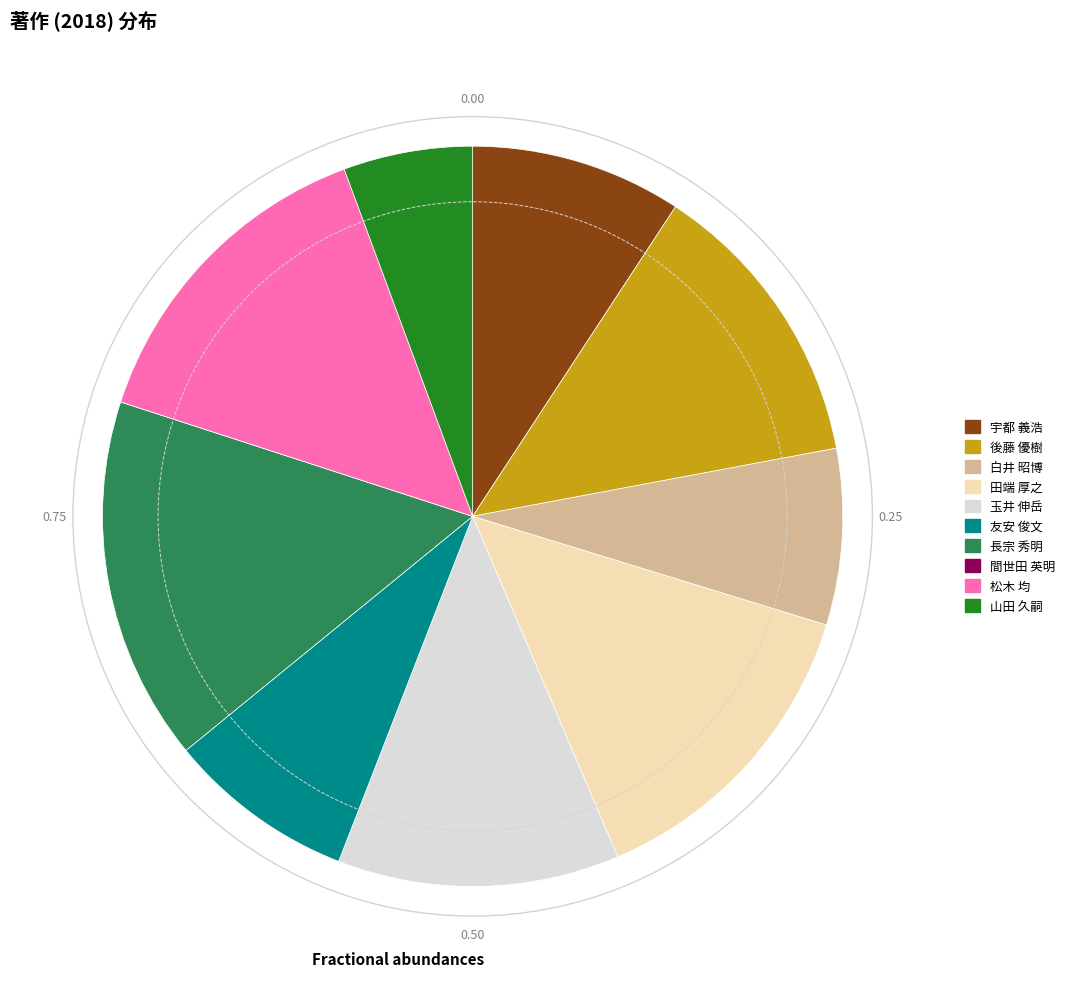

Approximately how many times larger is the value at 田端 厚之 compared to 宇都 義浩?

1.5